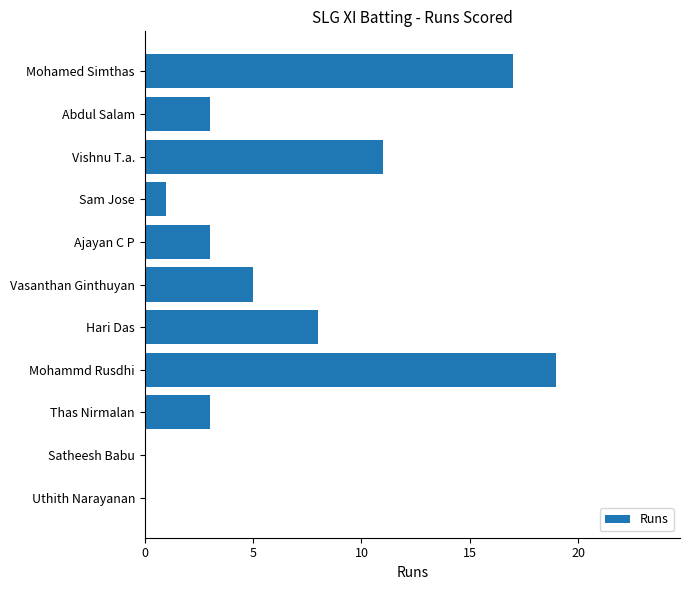

What is the maximum value shown in the chart?

19